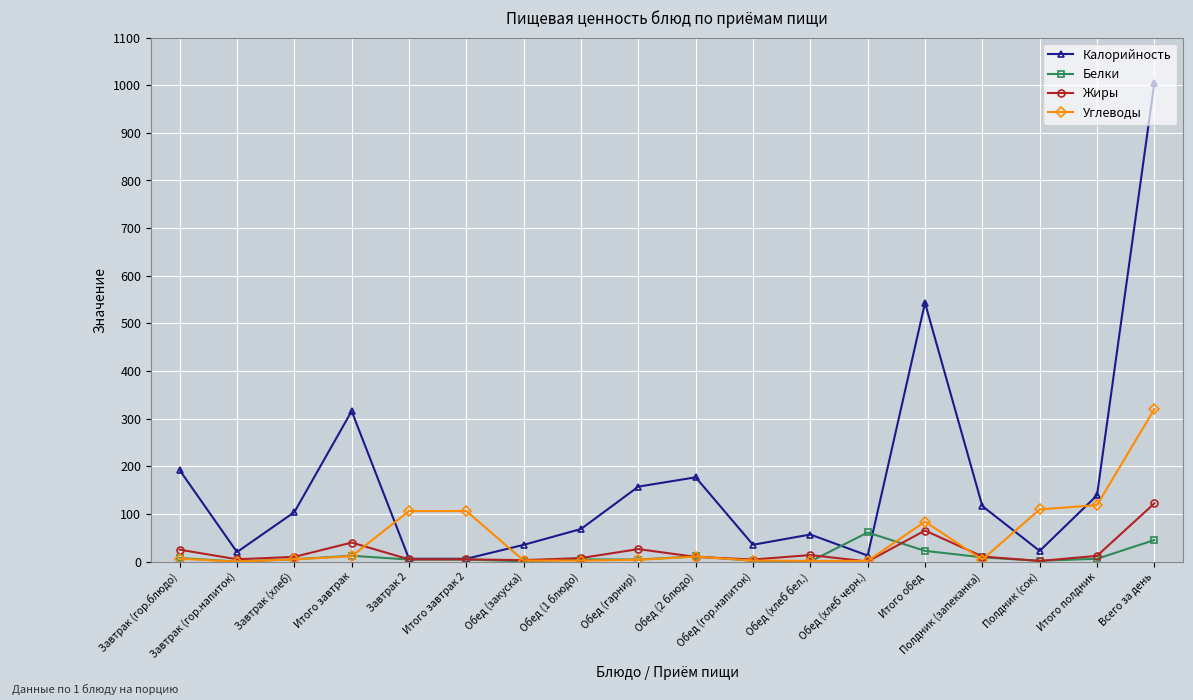

Which series ends up on top after the final intersection of Калорийность and Углеводы?

Калорийность